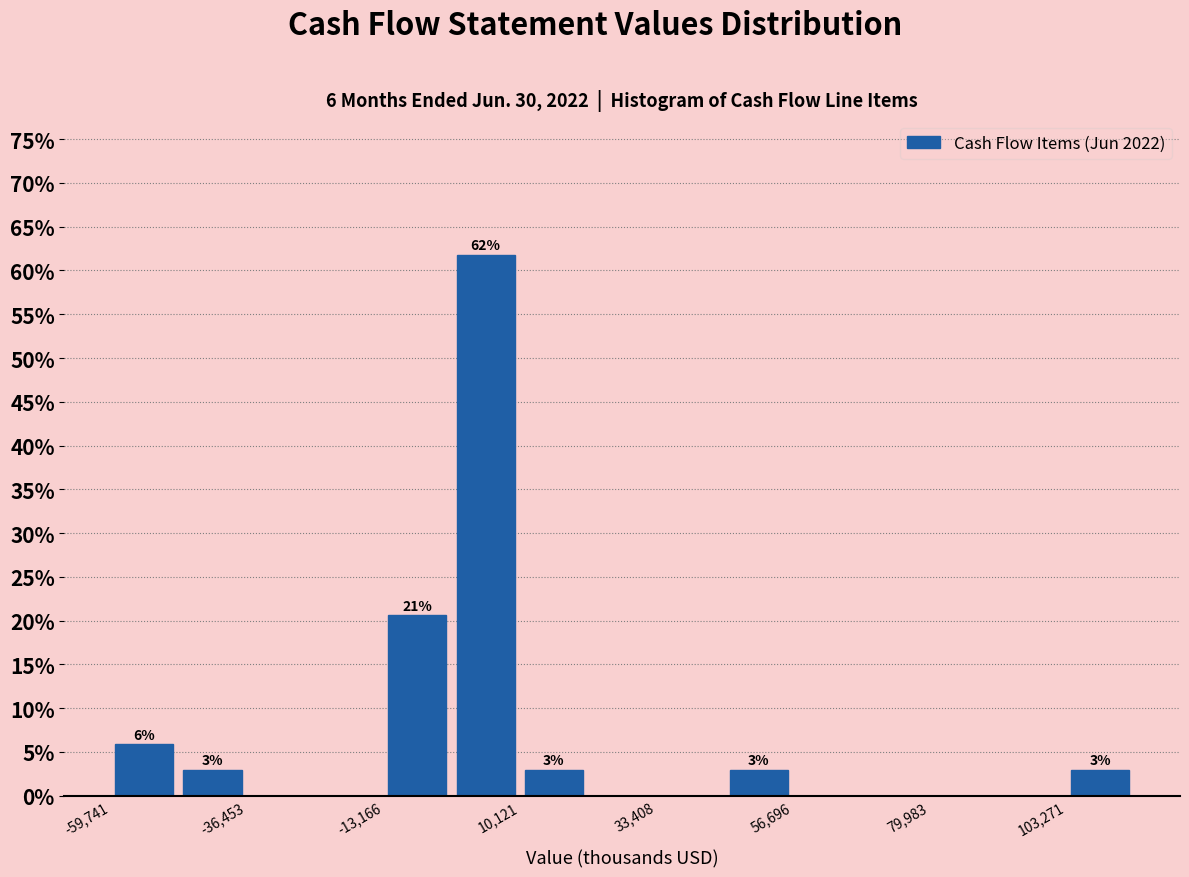

Around what value on the x-axis is the tallest bar? Give the approximate position of its centre, as read against the axis.

5000